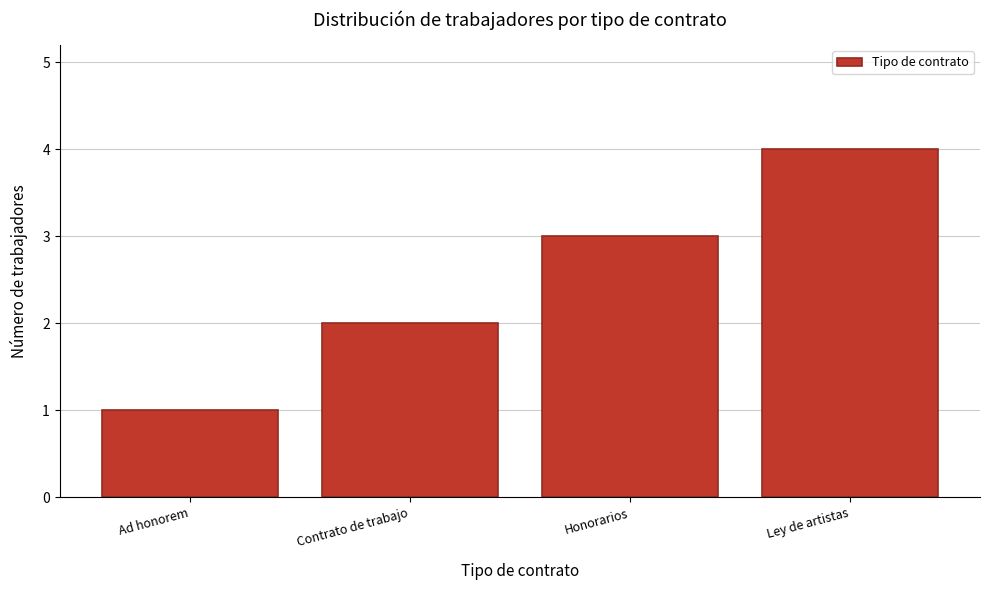

The chart shows a value of 3 at Contrato de trabajo. True or false?

False